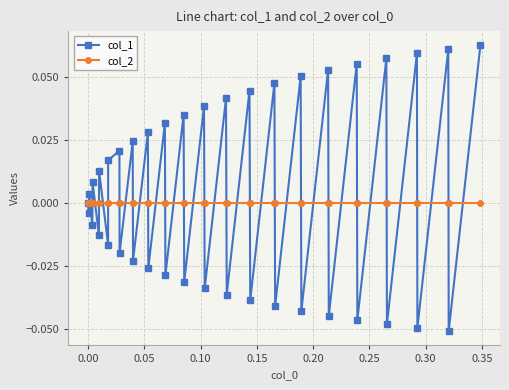

In col_1, how many points are lower than both neighbors (excluding endpoints)?

19